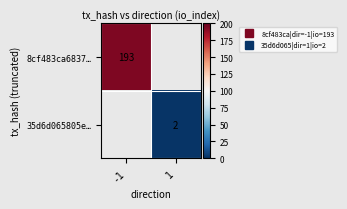

Which series has the largest range (max minus min)?

8cf483ca6837…